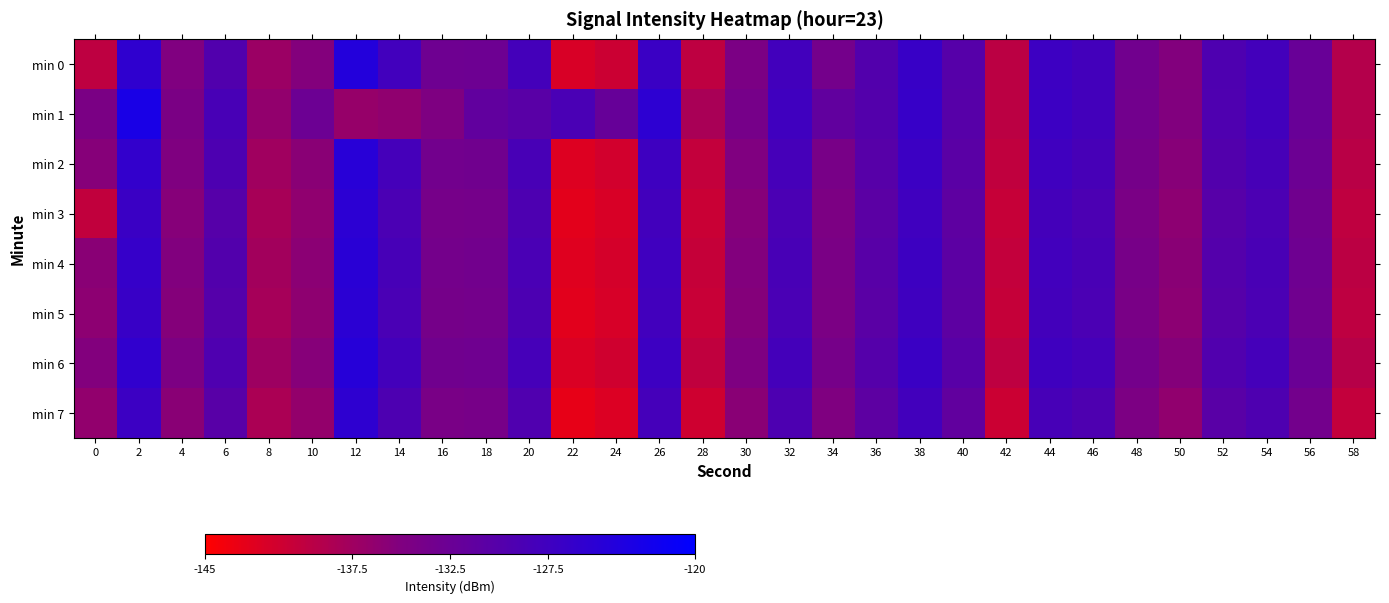

Which has a higher value, 12 or 36?

12